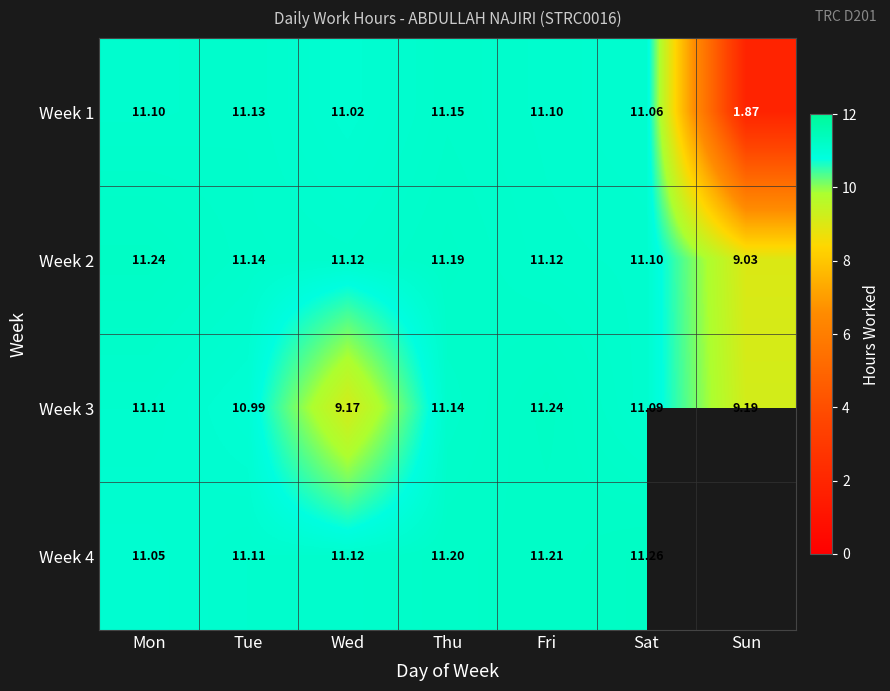

List the labels in order of Week 3 value, smallest first.

Wed, Sun, Tue, Sat, Mon, Thu, Fri